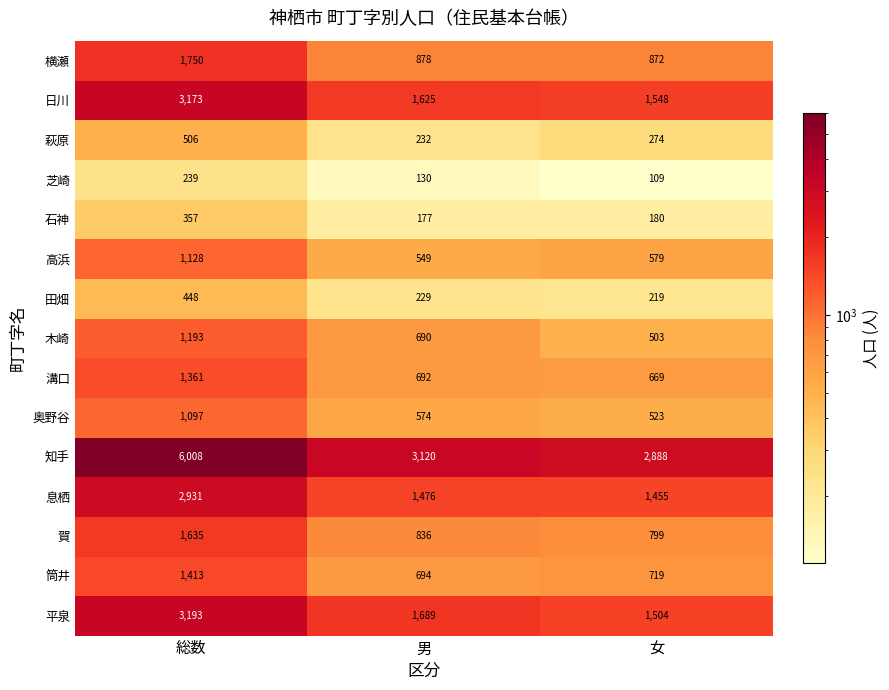

Between 総数 and 女, which series saw the biggest shift?

知手